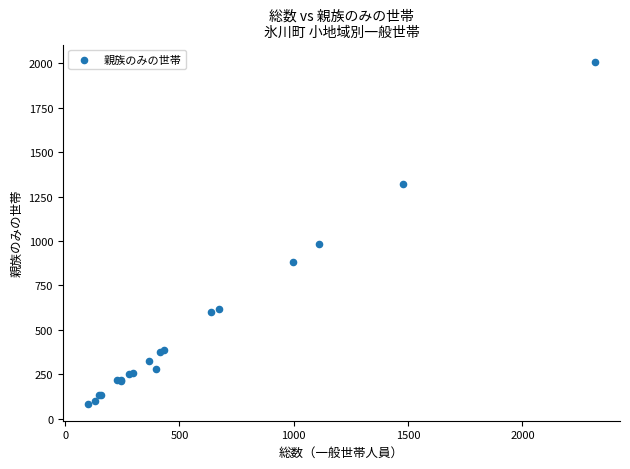

What Y value in the scatter plot is closest to 1047?

985